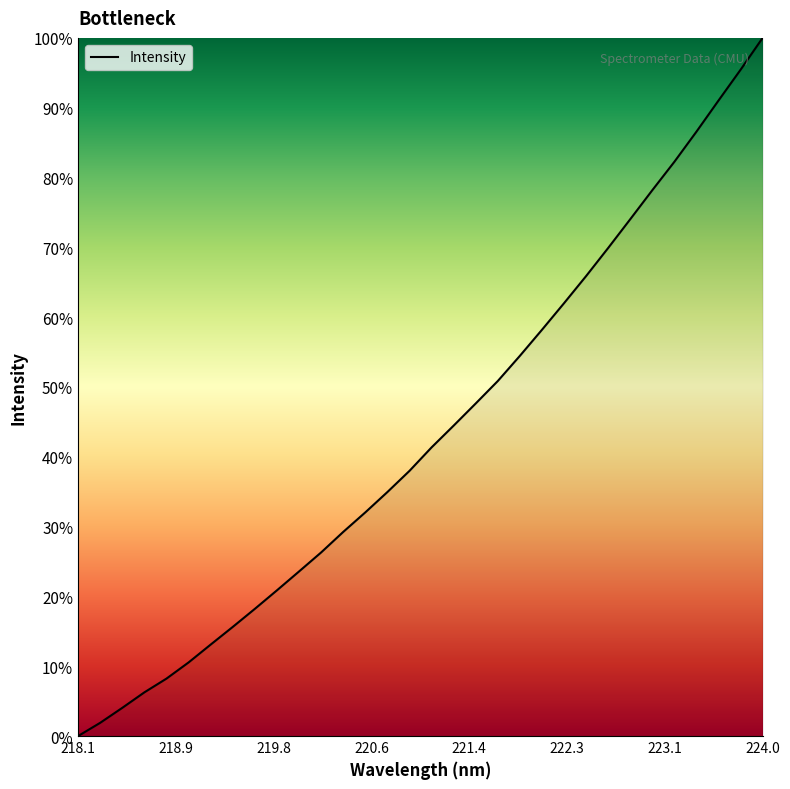

What is the difference between the maximum and minimum values?

100.0